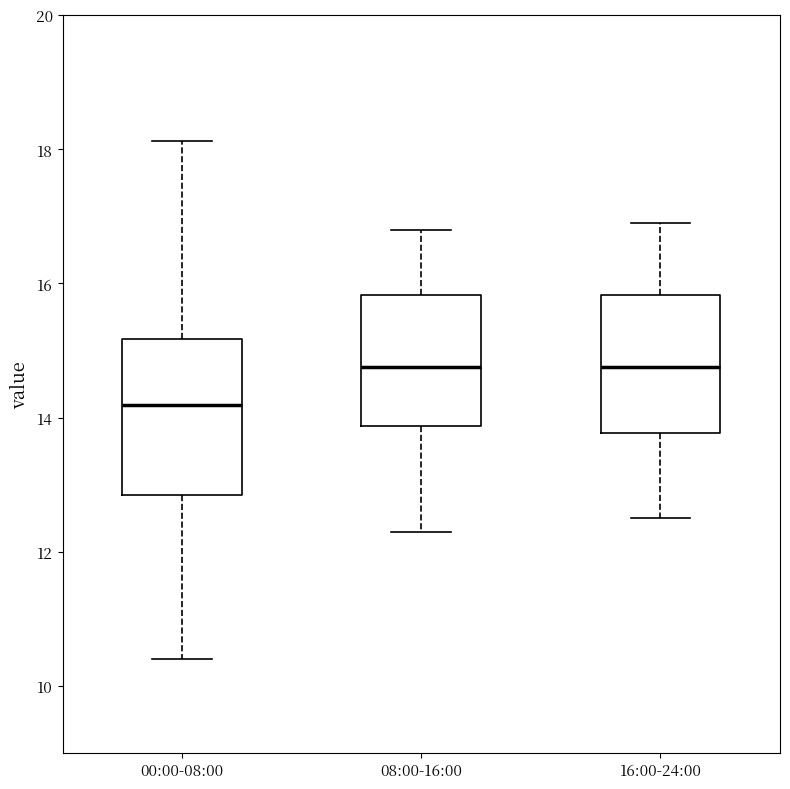

Reading left to right, read every box against the y-axis: the position of its median line, the range the box covers, and the ends of its whiskers. The values are not printed on the chart, so give them approximately, as read against the axis.

00:00-08:00: median 14.2, box 12.8 to 15.2, whiskers 10.4 to 18.2
08:00-16:00: median 14.8, box 13.8 to 15.8, whiskers 12.4 to 16.8
16:00-24:00: median 14.8, box 13.8 to 15.8, whiskers 12.6 to 17.0